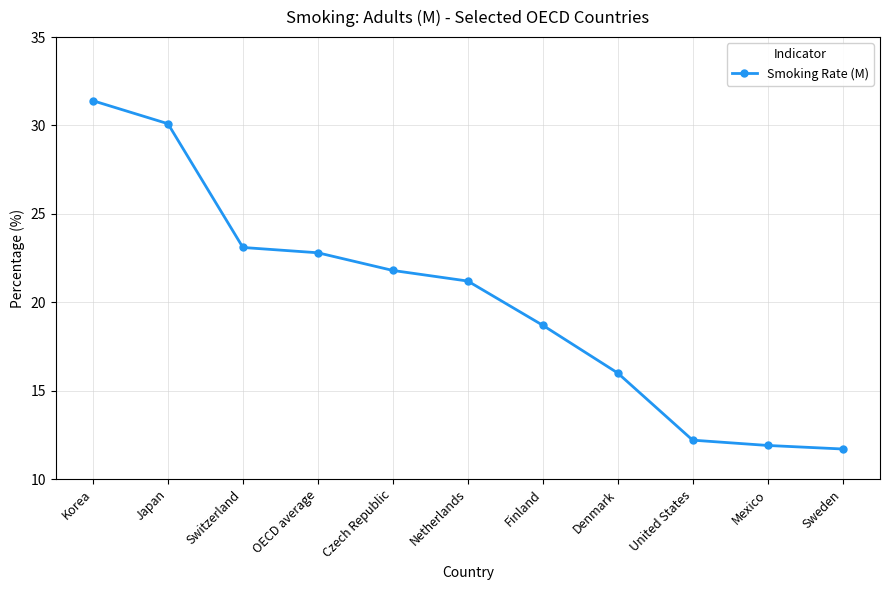

What is the sum of all values?

220.9